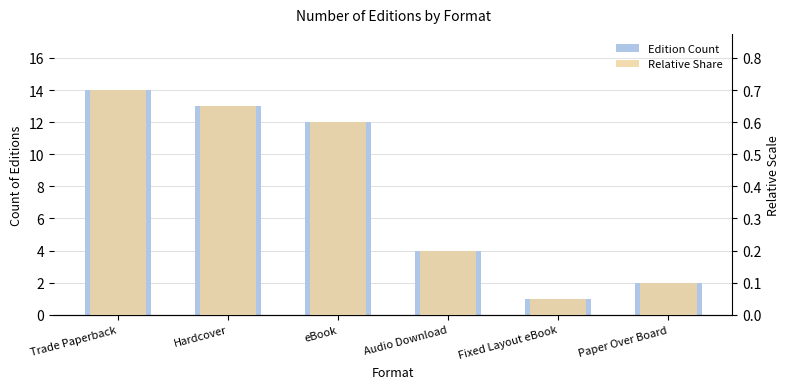

What is the maximum value shown in the chart?

14.0